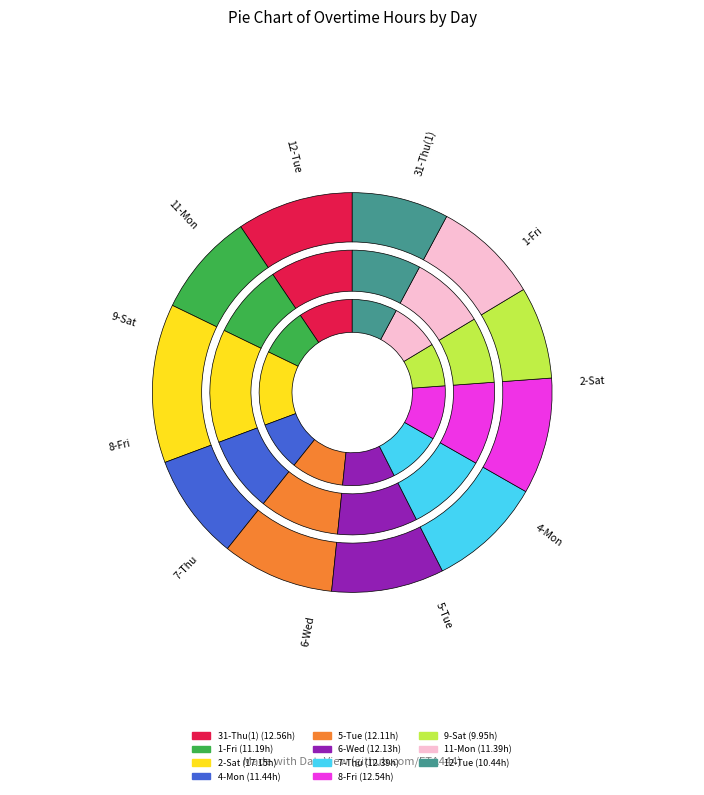

What percentage do 8-Fri and 6-Wed together represent?

18.5%